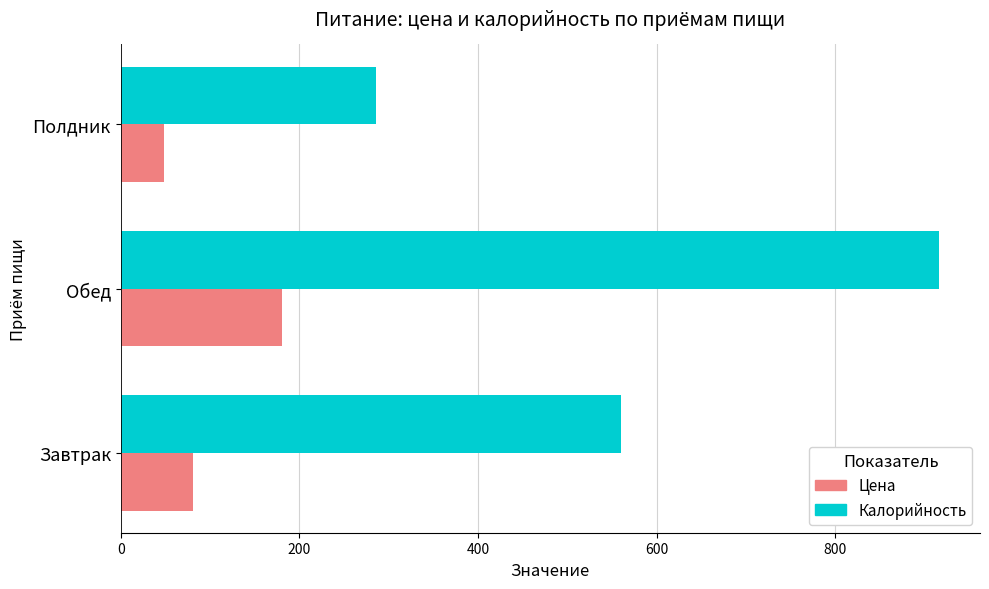

List the series in order of their overall mean, highest first.

Калорийность, Цена